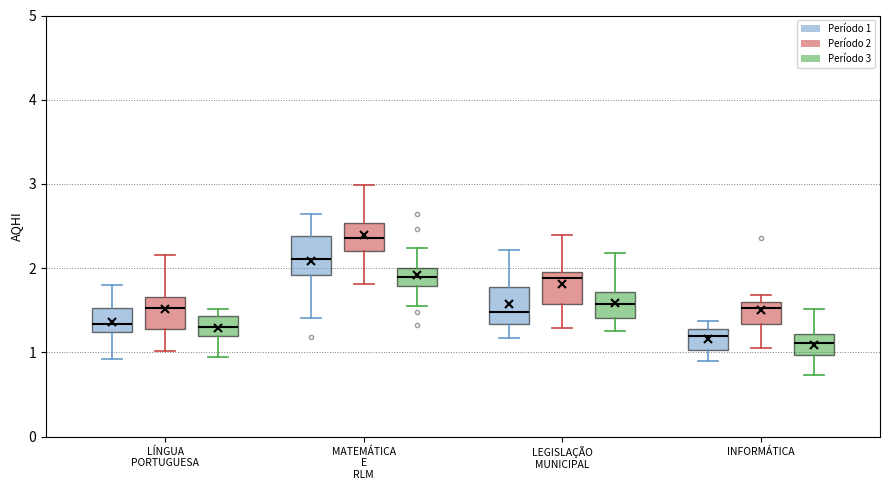

Reading left to right, read every box against the y-axis: the position of its median line, the range the box covers, and the ends of its whiskers. The values are not printed on the chart, so give them approximately, as read against the axis.

LÍNGUA PORTUGUESA (Período 1): median 1.3, box 1.2 to 1.5, whiskers 0.9 to 1.8
LÍNGUA PORTUGUESA (Período 2): median 1.5, box 1.3 to 1.7, whiskers 1.0 to 2.2
LÍNGUA PORTUGUESA (Período 3): median 1.3, box 1.2 to 1.4, whiskers 0.9 to 1.5
MATEMÁTICA E RLM (Período 1): median 2.1, box 1.9 to 2.4, whiskers 1.4 to 2.6
MATEMÁTICA E RLM (Período 2): median 2.4, box 2.2 to 2.5, whiskers 1.8 to 3.0
MATEMÁTICA E RLM (Período 3): median 1.9, box 1.8 to 2.0, whiskers 1.5 to 2.2
LEGISLAÇÃO MUNICIPAL (Período 1): median 1.5, box 1.3 to 1.8, whiskers 1.2 to 2.2
LEGISLAÇÃO MUNICIPAL (Período 2): median 1.9, box 1.6 to 2.0, whiskers 1.3 to 2.4
LEGISLAÇÃO MUNICIPAL (Período 3): median 1.6, box 1.4 to 1.7, whiskers 1.3 to 2.2
INFORMÁTICA (Período 1): median 1.2, box 1.0 to 1.3, whiskers 0.9 to 1.4
INFORMÁTICA (Período 2): median 1.5, box 1.3 to 1.6, whiskers 1.1 to 1.7
INFORMÁTICA (Período 3): median 1.1, box 1.0 to 1.2, whiskers 0.7 to 1.5